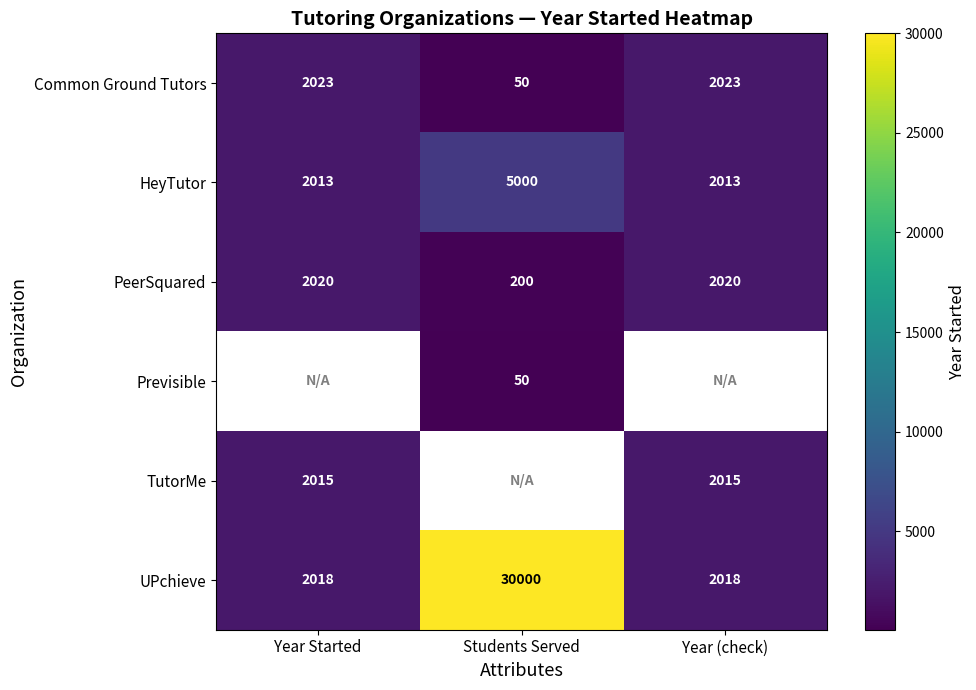

What is the highest value of the HeyTutor series?

5000